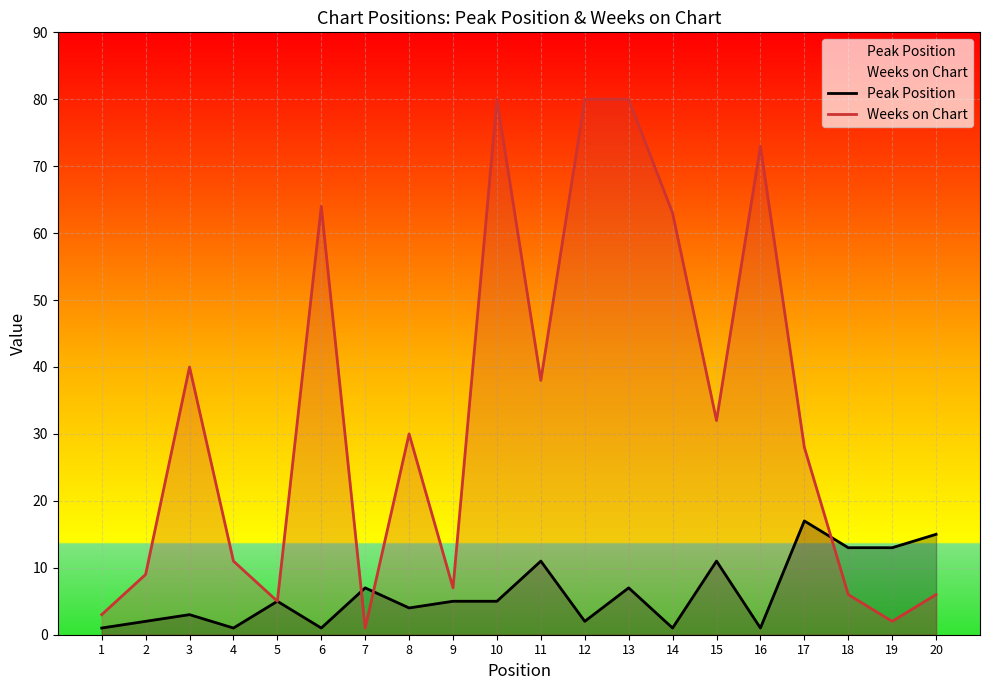

List the series in order of their peak value, lowest first.

Peak Position, Weeks on Chart